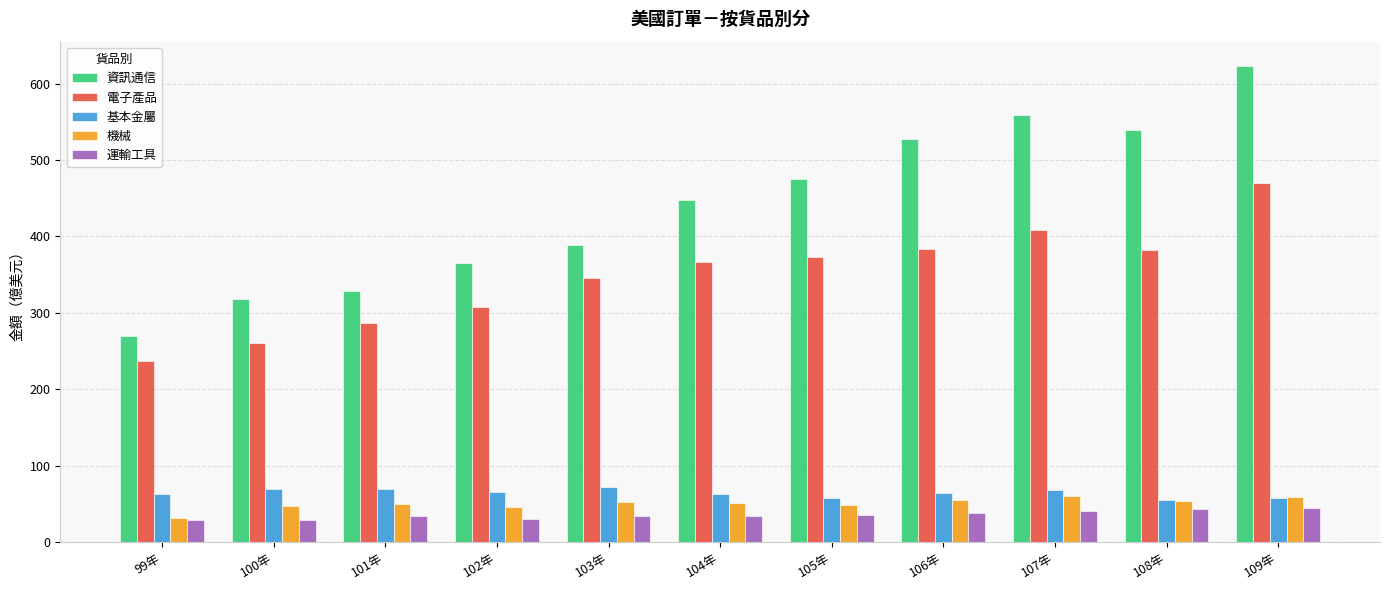

What are all the series names shown in the legend?

資訊通信, 電子產品, 基本金屬, 機械, 運輸工具